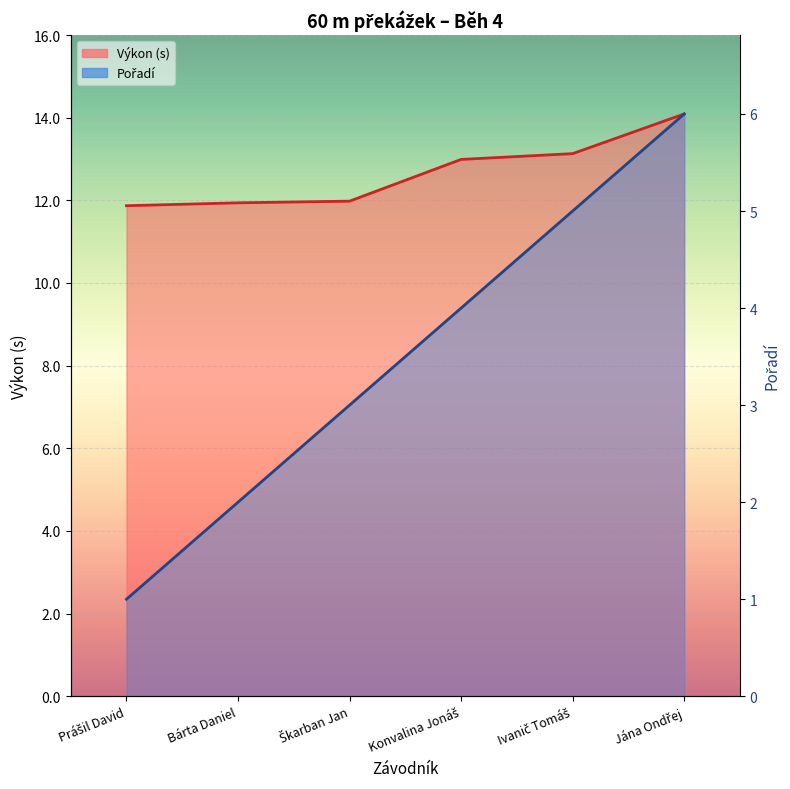

Where does the Pořadí series first go above 9?

Konvalina Jonáš